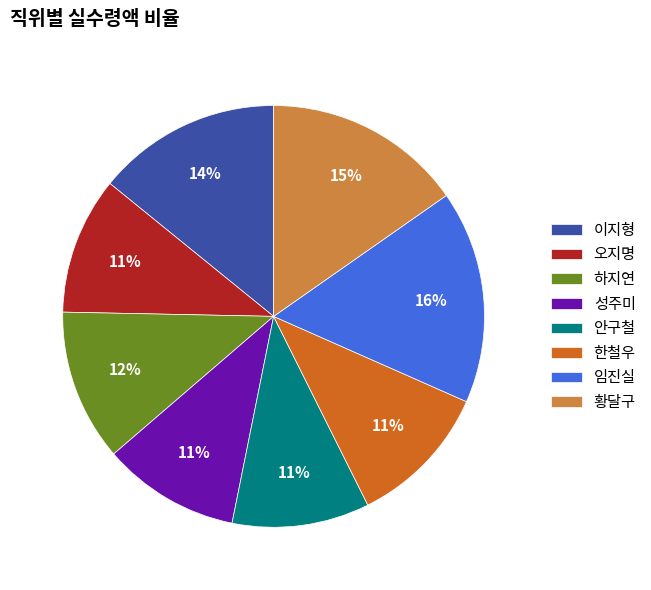

The 오지명 slice represents 11% of the pie. True or false?

True